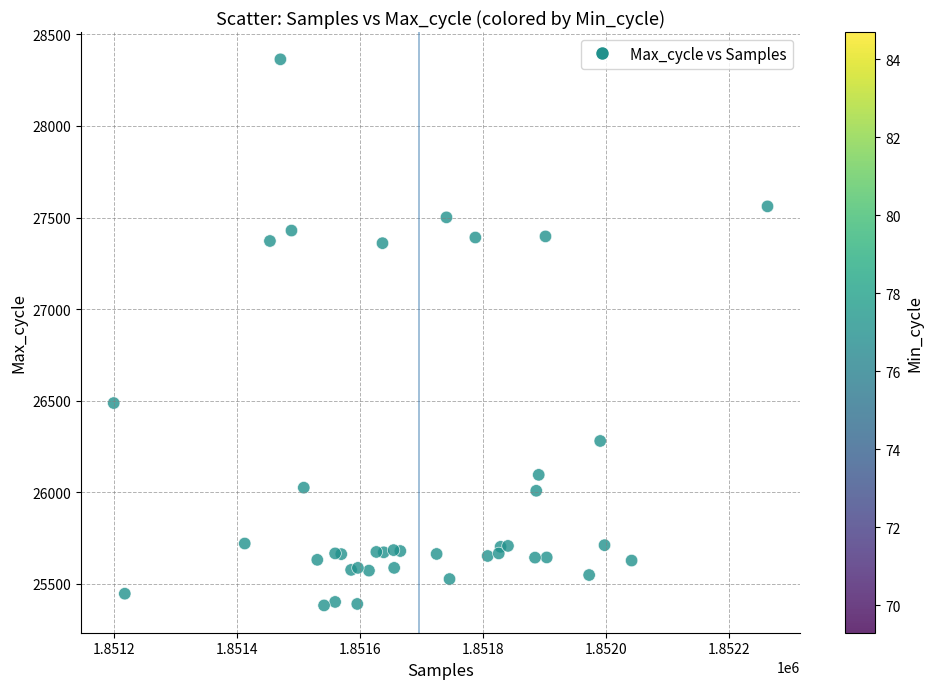

What Y value in the scatter plot is closest to 26873?

26487